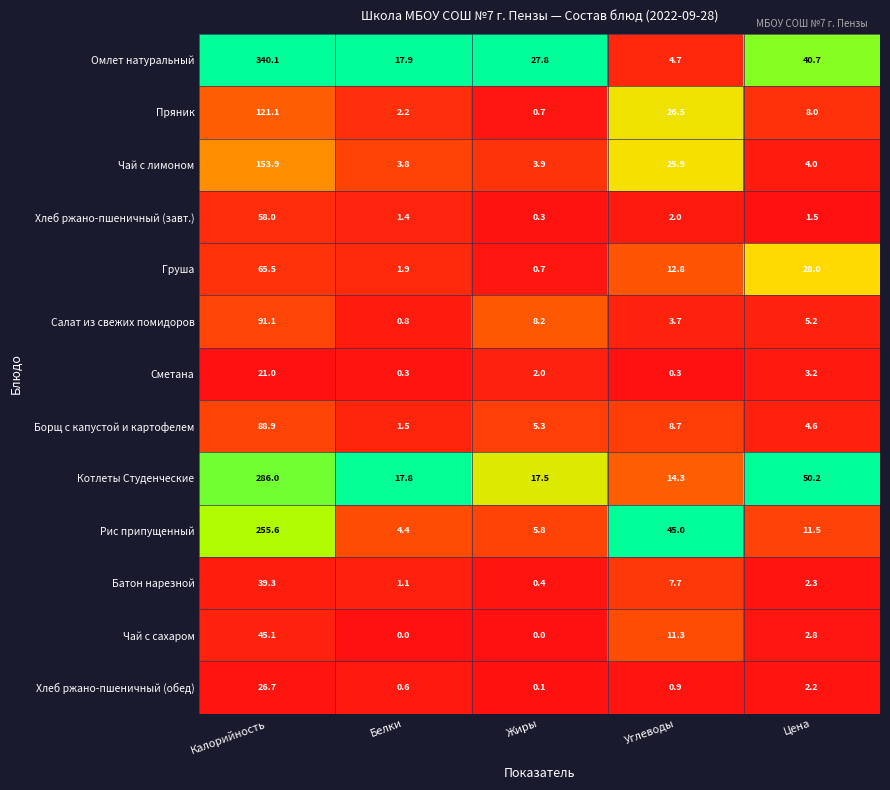

What is the average value of the Чай с сахаром series?

11.8